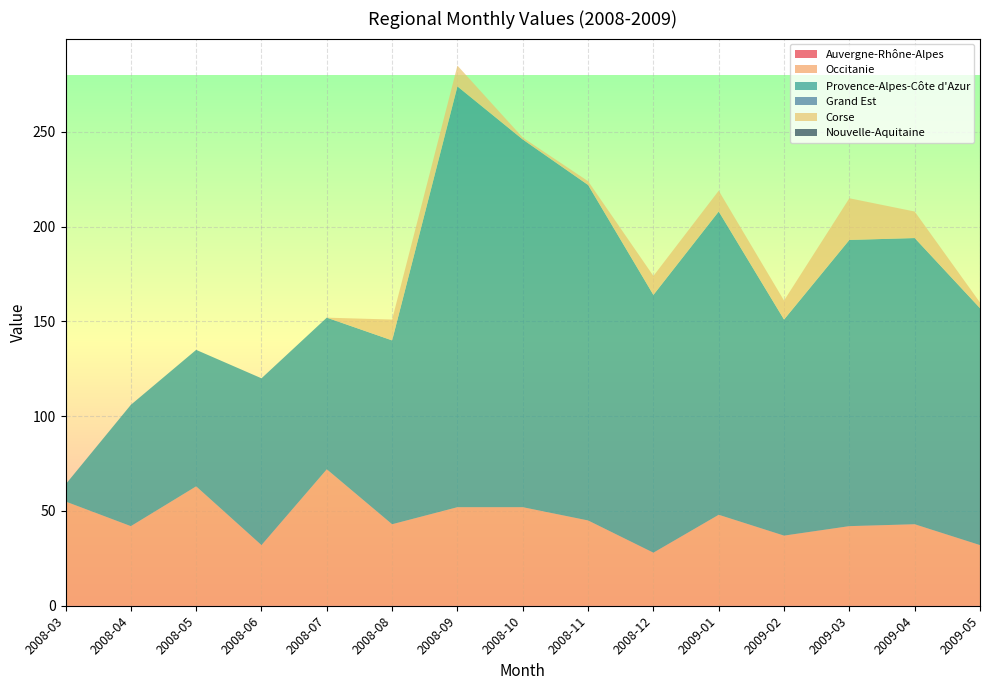

Reading right to left, extract all data points from this chart.

Auvergne-Rhône-Alpes: 0	0	0	0	0	0	0	0	0	0	0	0	0	0	0
Occitanie: 32	43	42	37	48	28	45	52	52	43	72	32	63	42	55
Provence-Alpes-Côte d'Azur: 125	151	151	114	160	136	177	194	222	97	80	88	72	64	9
Grand Est: 0	0	0	0	0	0	0	0	0	0	0	0	0	0	0
Corse: 3	14	22	10	11	10	2	1	11	11	0	0	0	0	0
Nouvelle-Aquitaine: 0	0	0	0	0	0	0	0	0	0	0	0	0	0	0